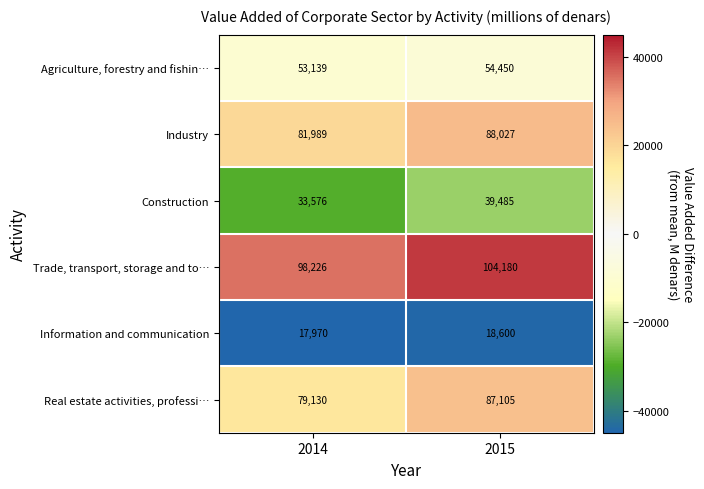

Between 2014 and 2015, which series saw the biggest shift?

Real estate activities, professi…